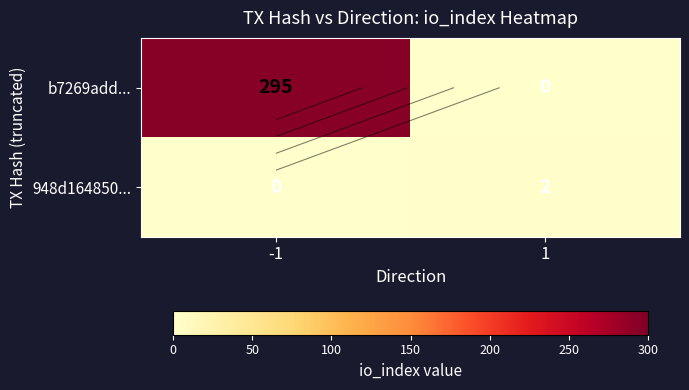

True or false: b7269add... has a value of 159 at 1.

False